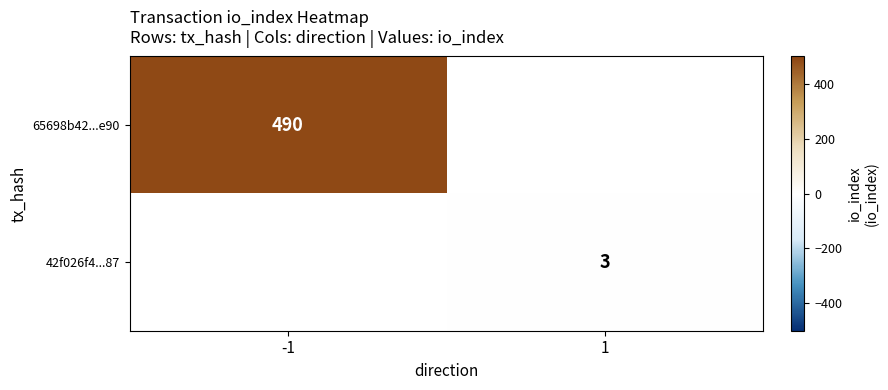

True or false: 42f026f4...87 has a value of 3 at 1.

True